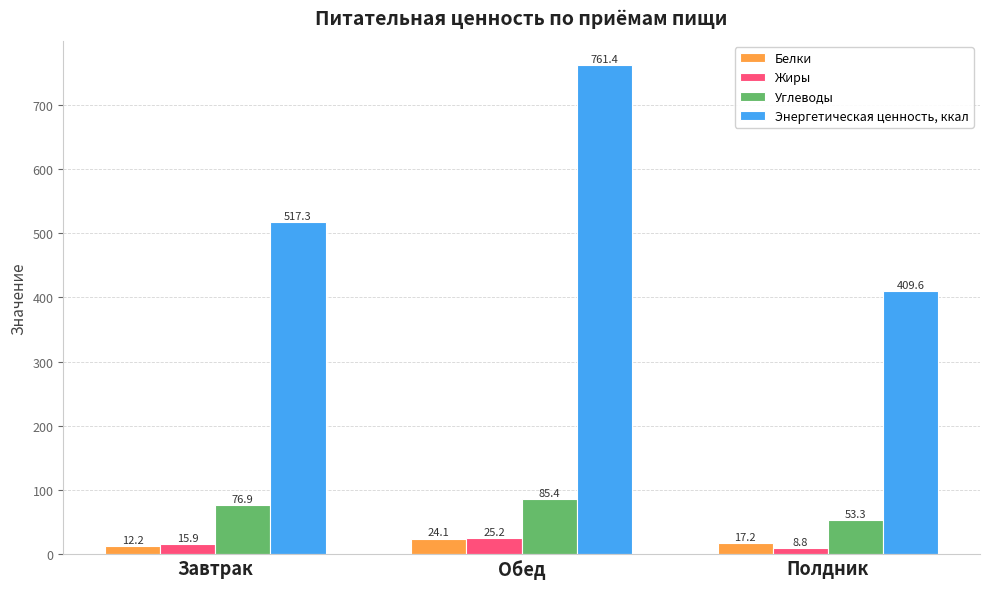

How many bars are there in each group?

4